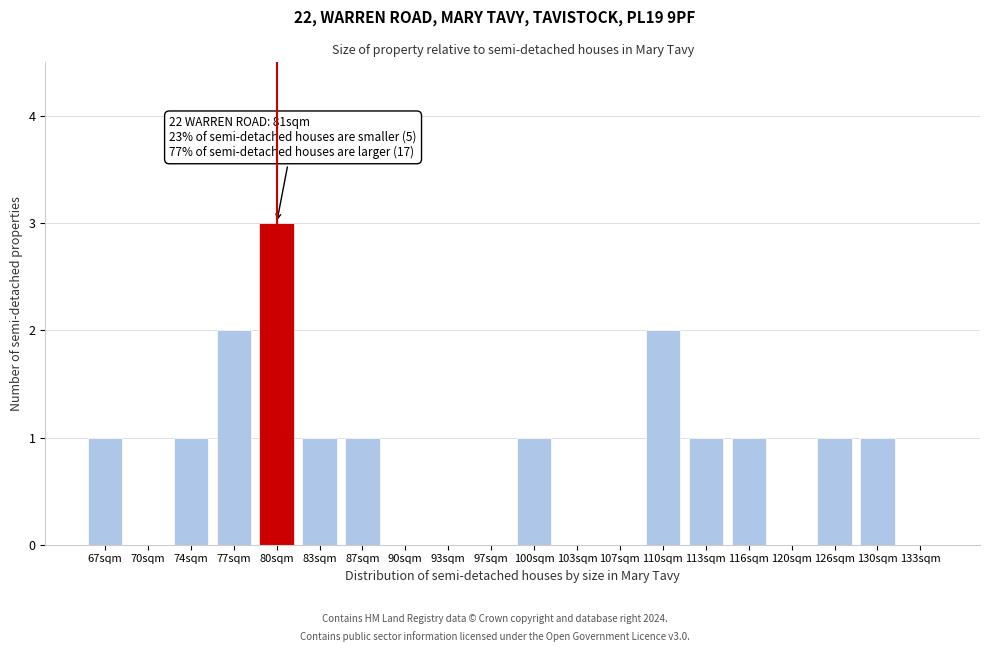

Reading left to right, extract all data points from this chart.

67sqm=1	70sqm=0	74sqm=1	77sqm=2	80sqm=3	83sqm=1	87sqm=1	90sqm=0	93sqm=0	97sqm=0	100sqm=1	103sqm=0	107sqm=0	110sqm=2	113sqm=1	116sqm=1	120sqm=0	126sqm=1	130sqm=1	133sqm=0